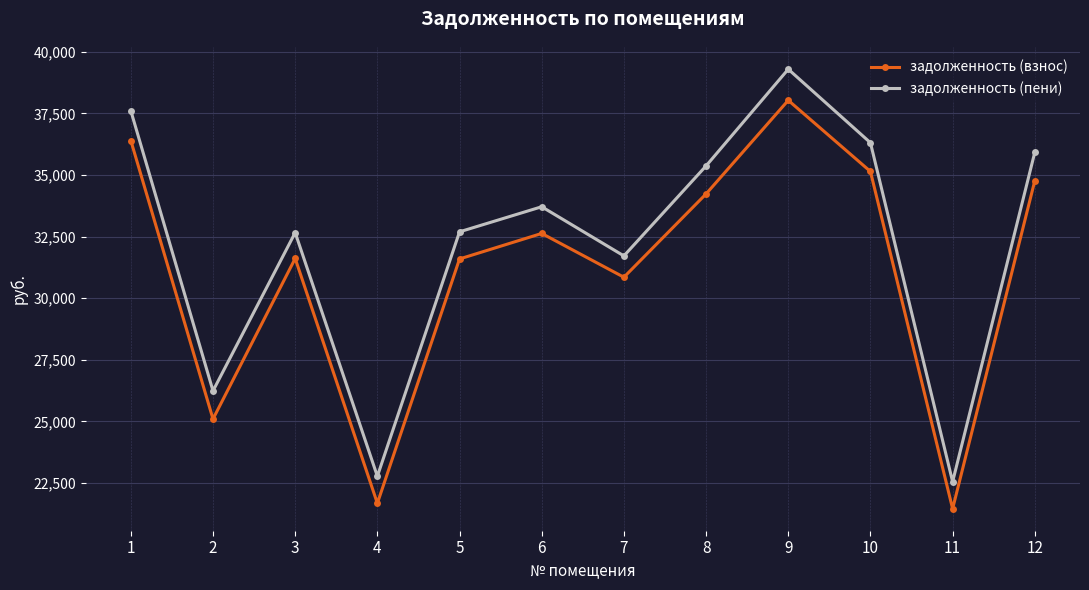

Which series changed the most between 8 and 11?

задолженность (пени)